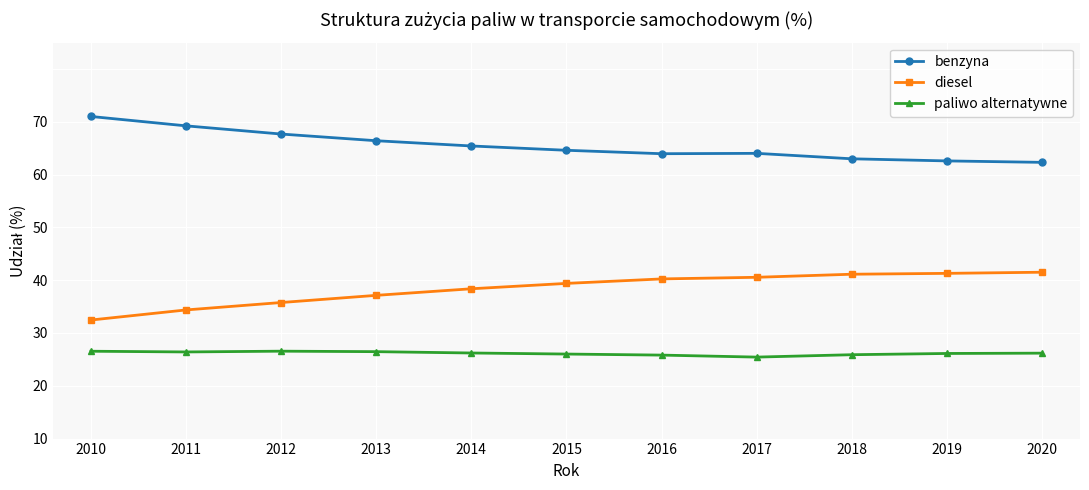

Is the value of paliwo alternatywne at 2011 greater than the value of benzyna at 2013?

No